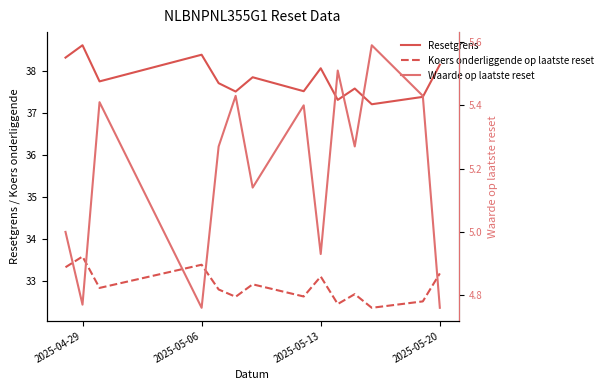

True or false: Waarde op laatste reset and Resetgrens cross at least once.

False